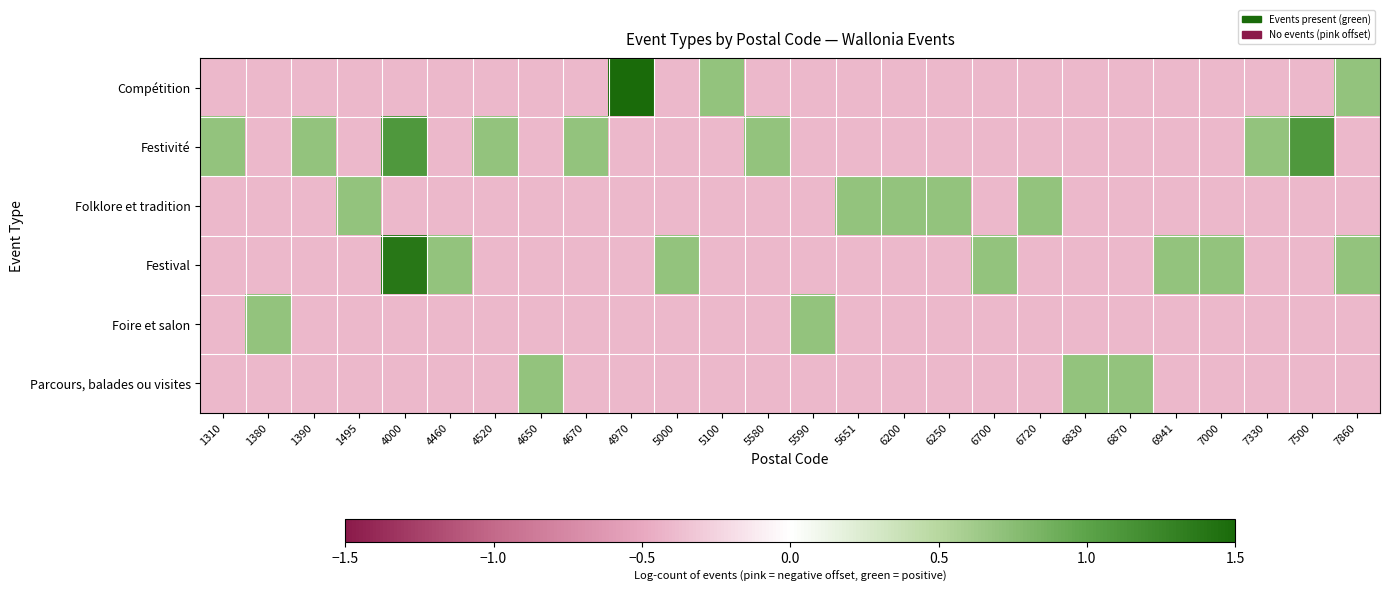

How many distinct data groups are displayed?

6